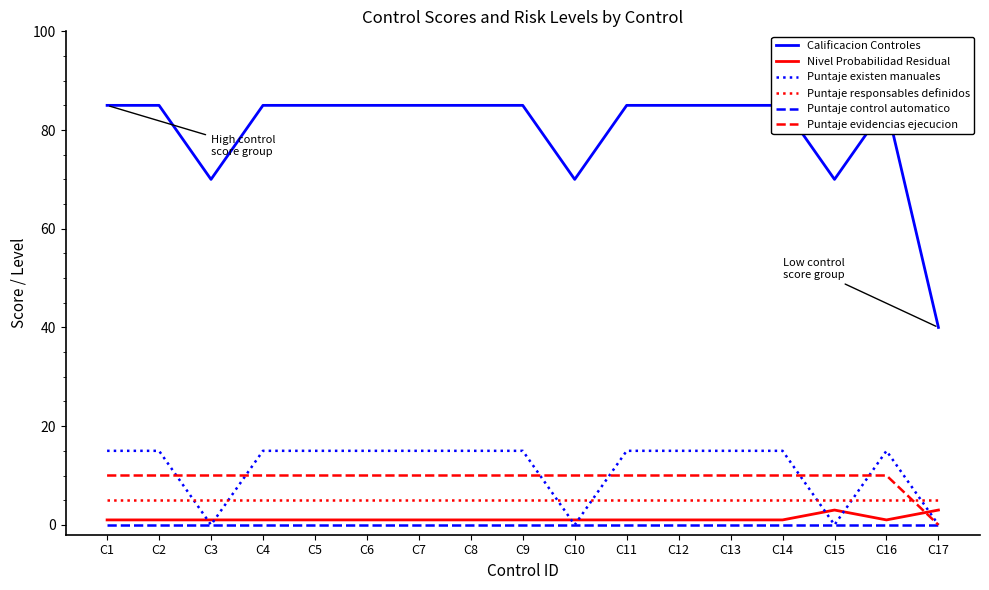

How many lines are shown in the chart?

6